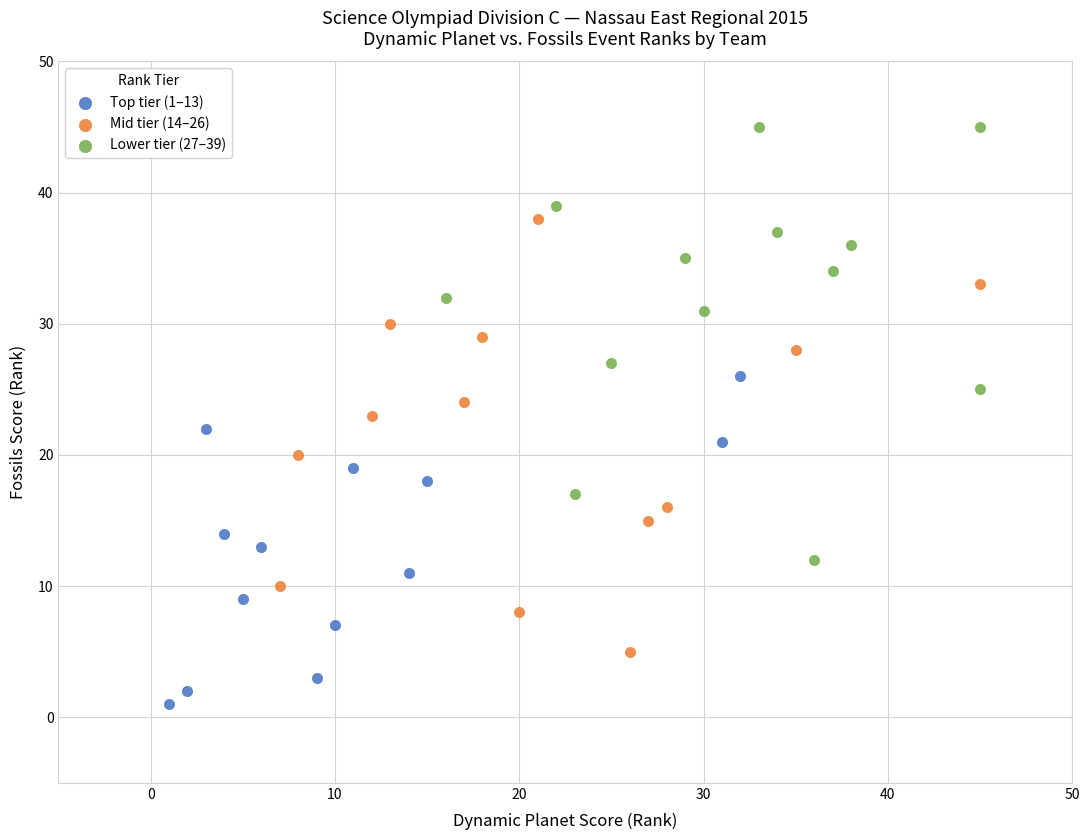

Which series contains the lowest Y value?

Top tier (1–13)